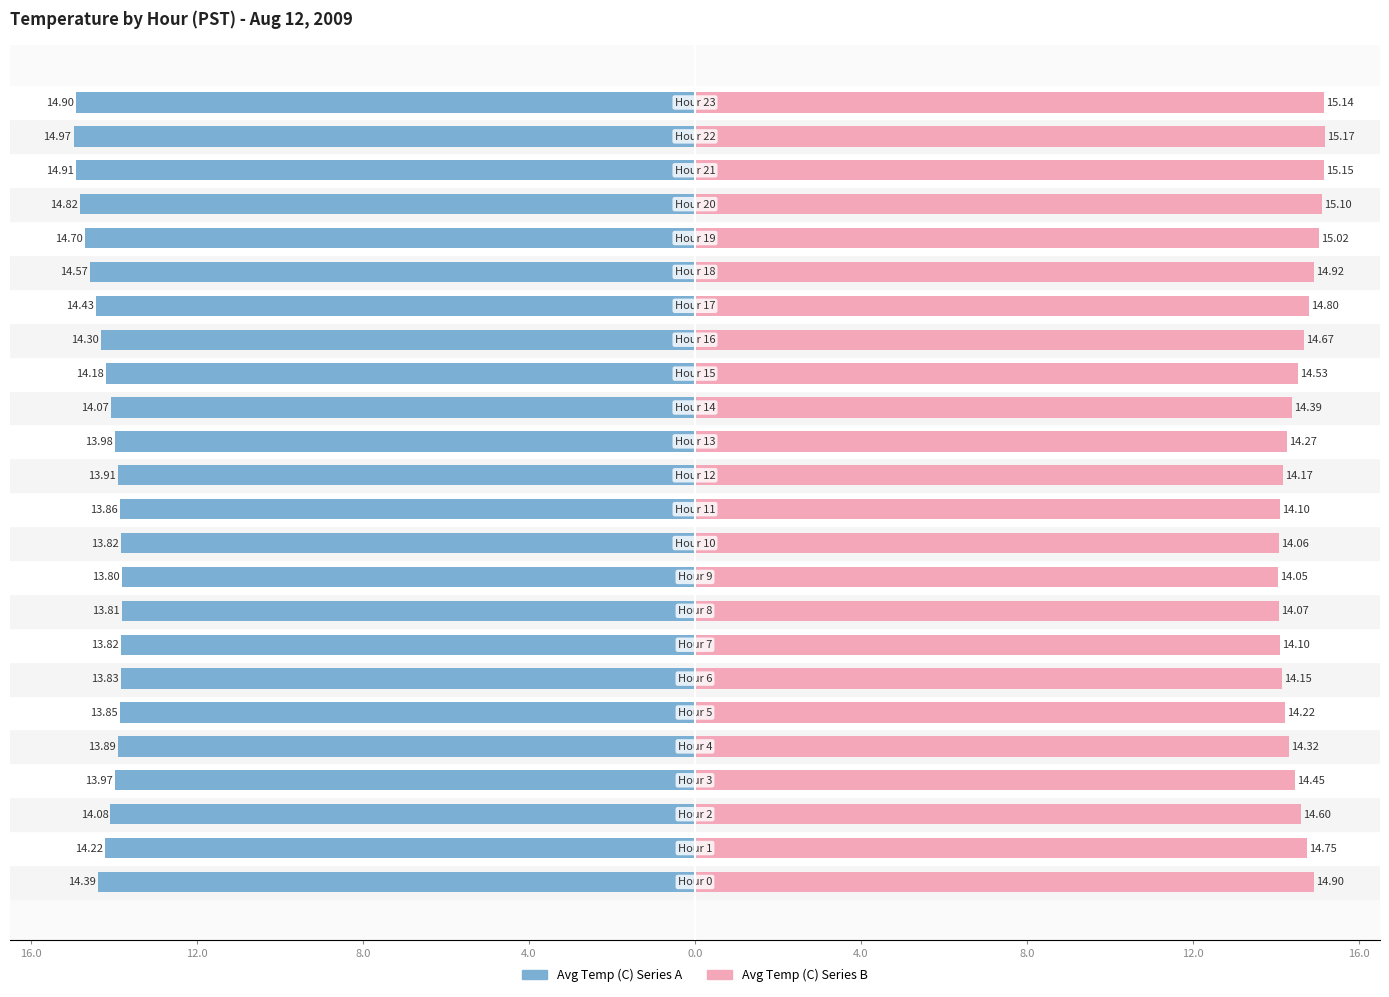

What is the value of the Avg Temp (C) Series B bar at the 5th from the left?

14.3